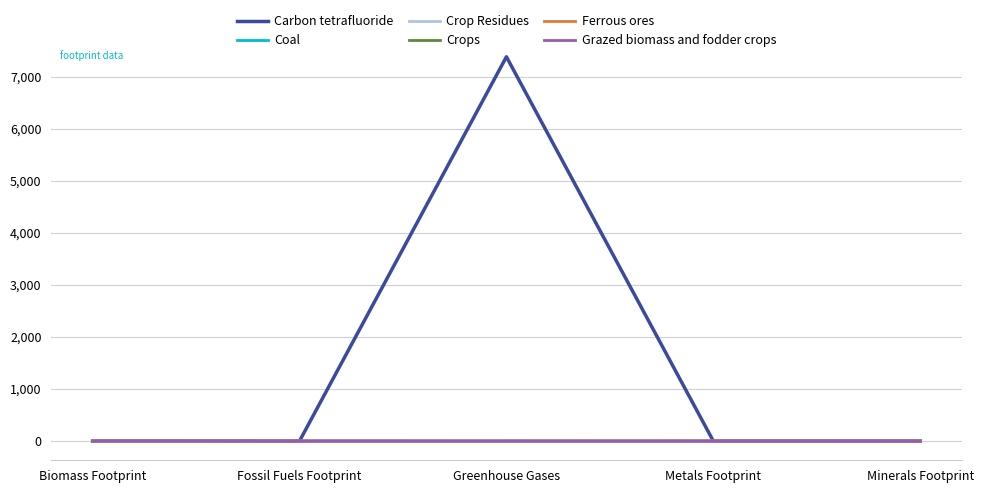

Which series has the largest range (max minus min)?

Carbon tetrafluoride